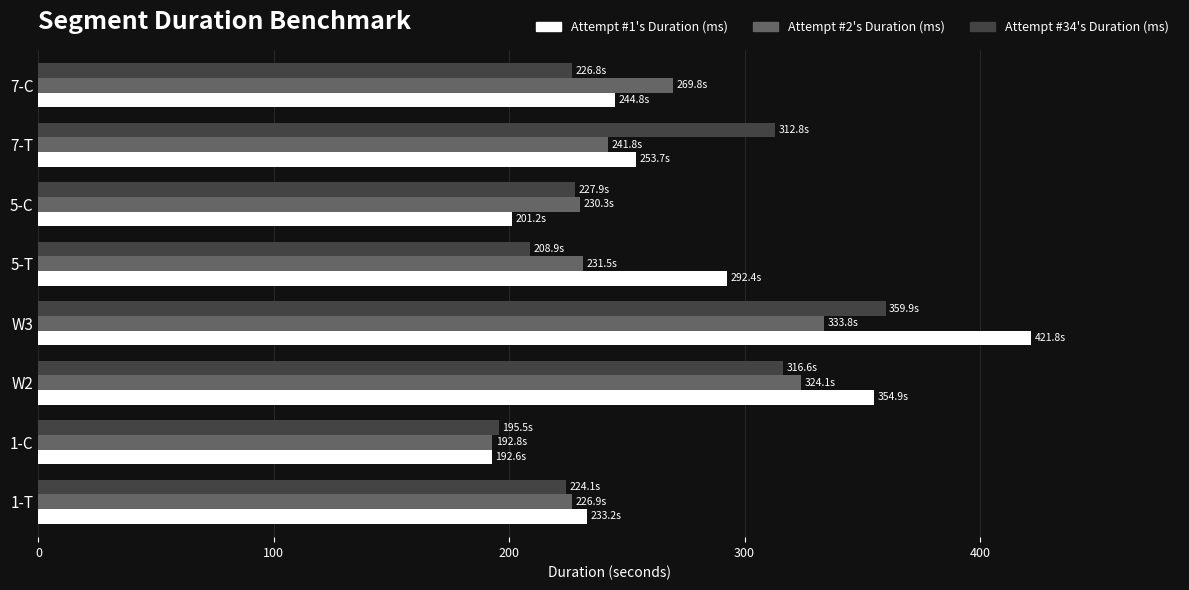

The value of Attempt #1's Duration (ms) at W2 is 354.9. True or false?

True